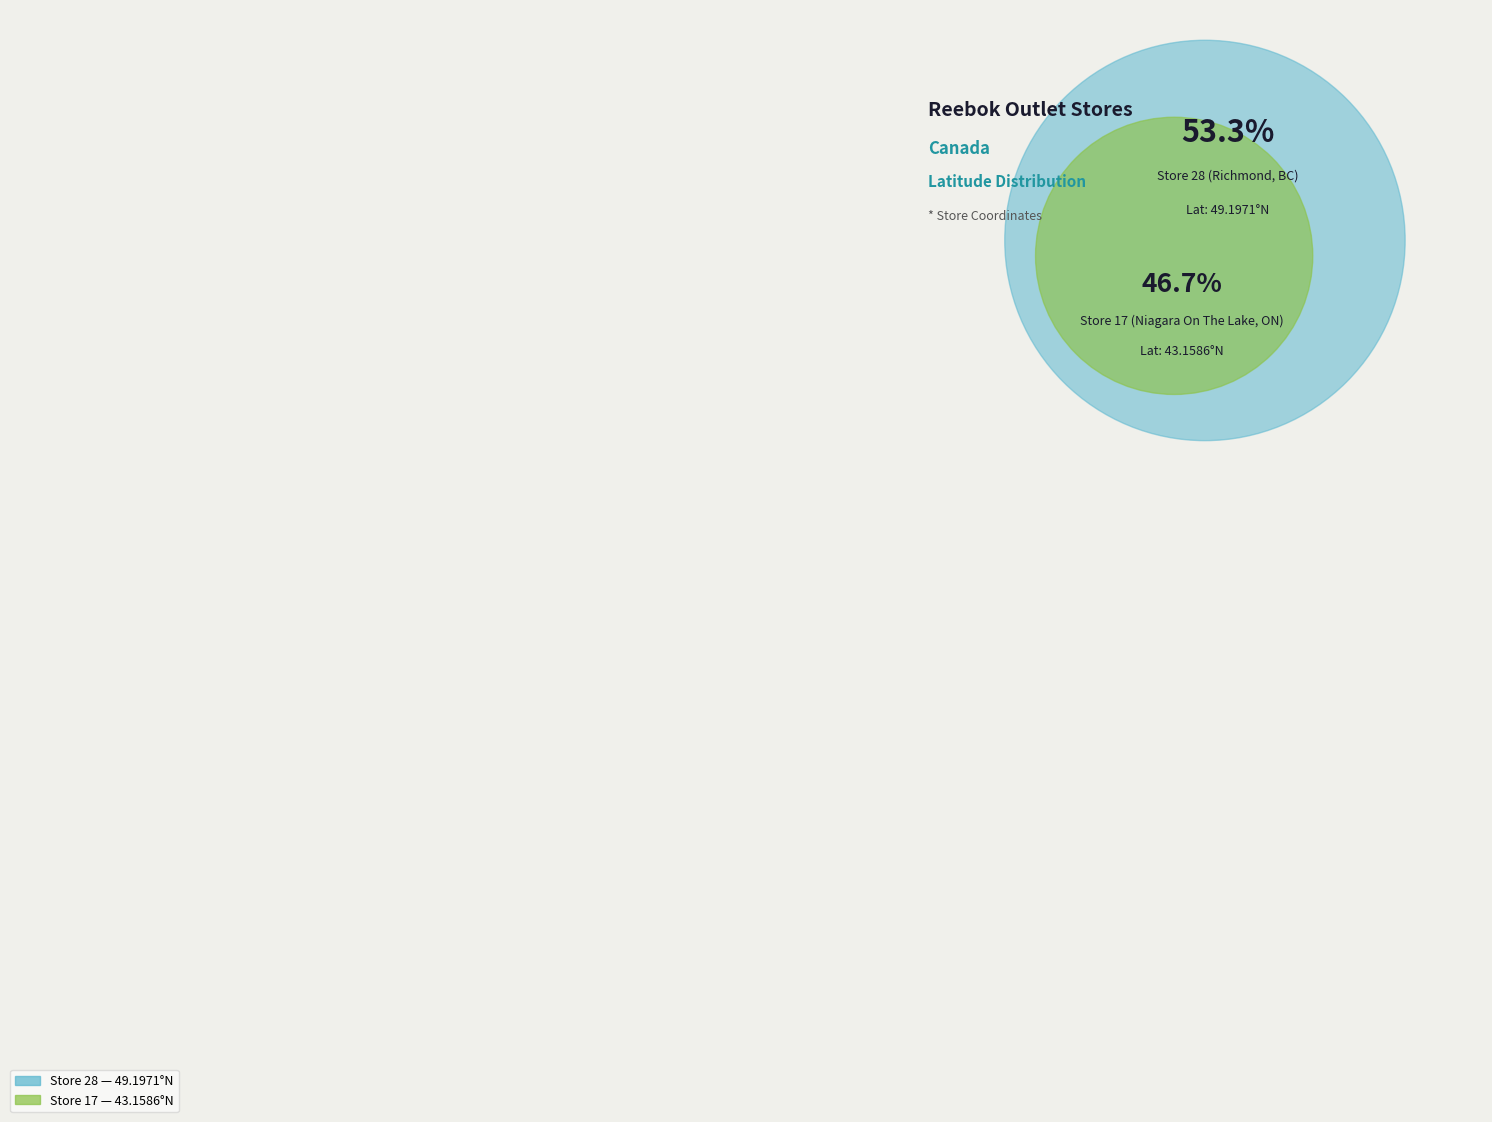

To the nearest percent, what is the difference between the Store 28 (Richmond, BC) and Store 17 (Niagara On The Lake, ON) slice percentages?

7%